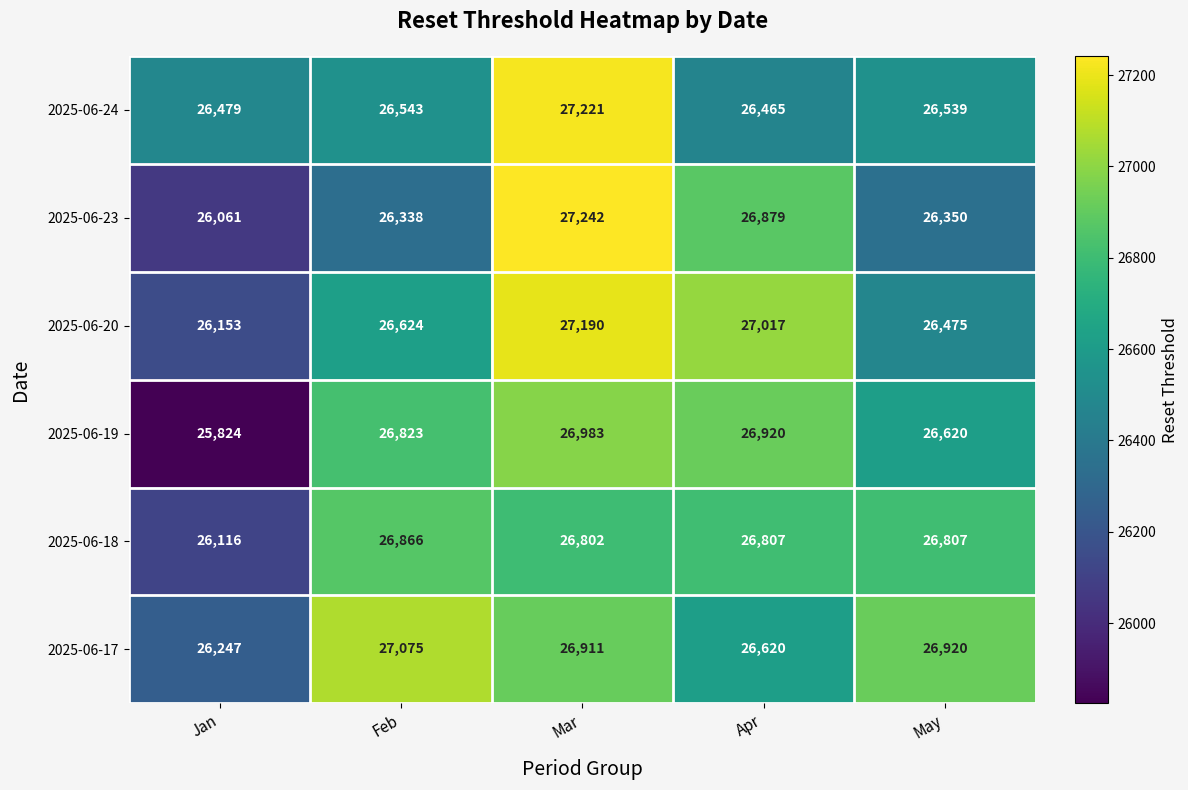

At Feb, list the series in order from largest to smallest.

2025-06-17, 2025-06-18, 2025-06-19, 2025-06-20, 2025-06-24, 2025-06-23